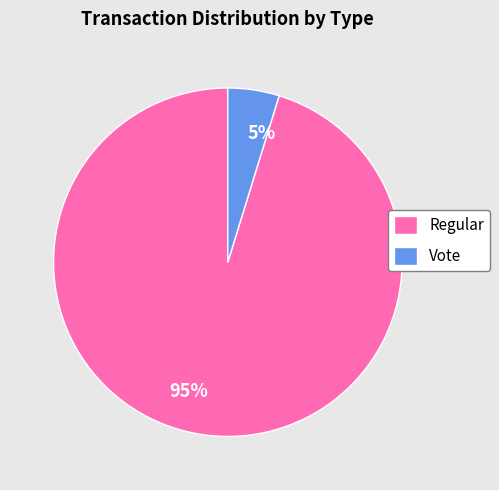

True or false: Vote accounts for 5% of the total.

True